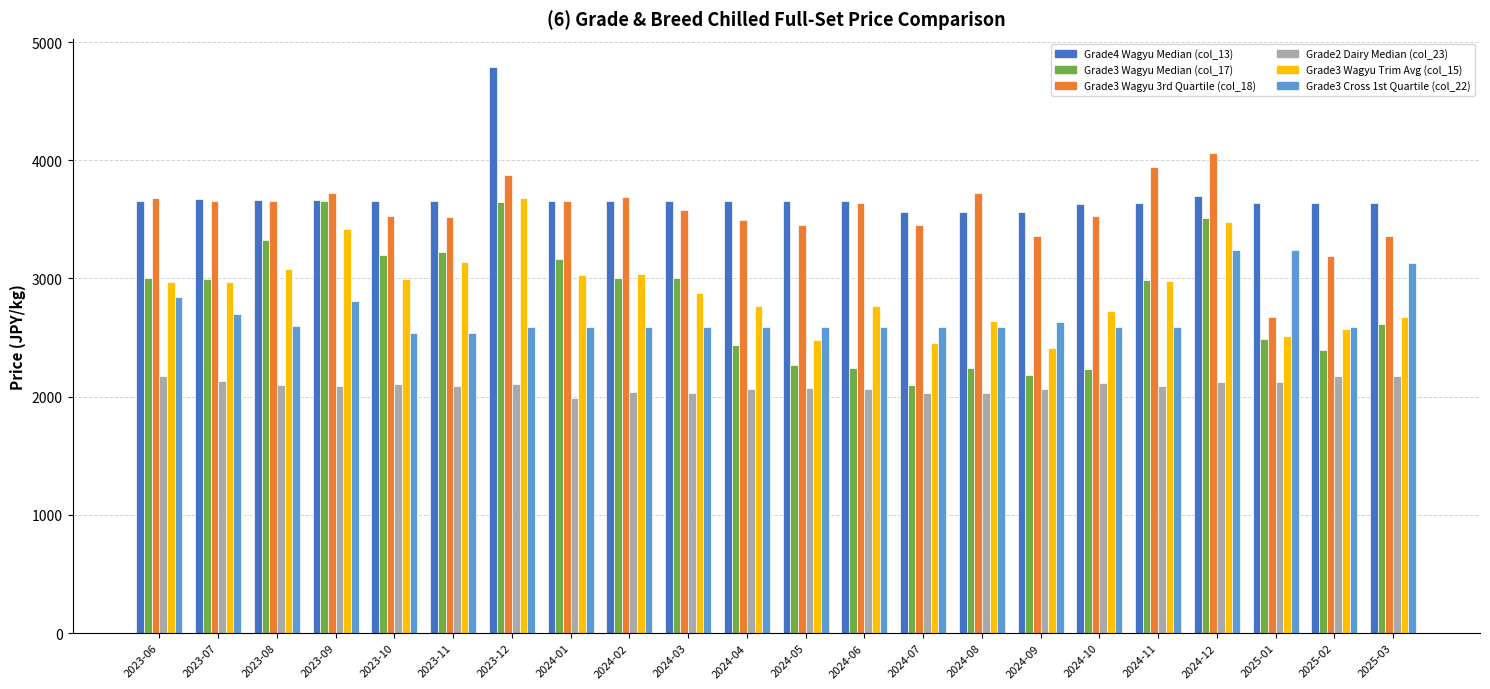

Is the value of Grade3 Wagyu Trim Avg (col_15) at 2024-09 greater than the value of Grade2 Dairy Median (col_23) at 2024-07?

Yes